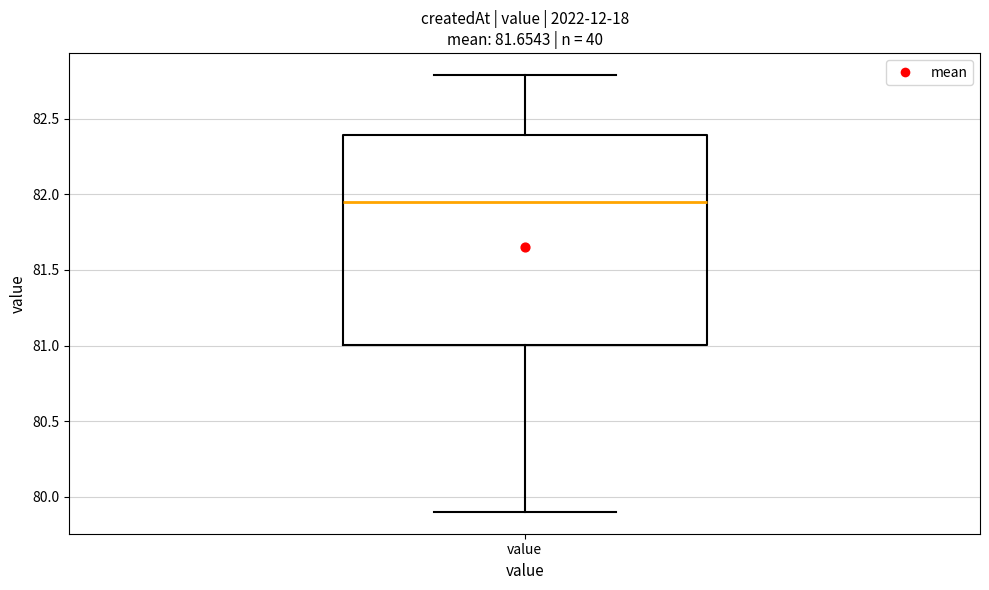

Transcribe this box plot: give where the median line is, the range the box spans, and where the two whiskers end, as read against the y-axis. The values are not printed on the chart, so give them approximately, as read against the axis.

median 81.95, box 81.00 to 82.40, whiskers 79.90 to 82.80